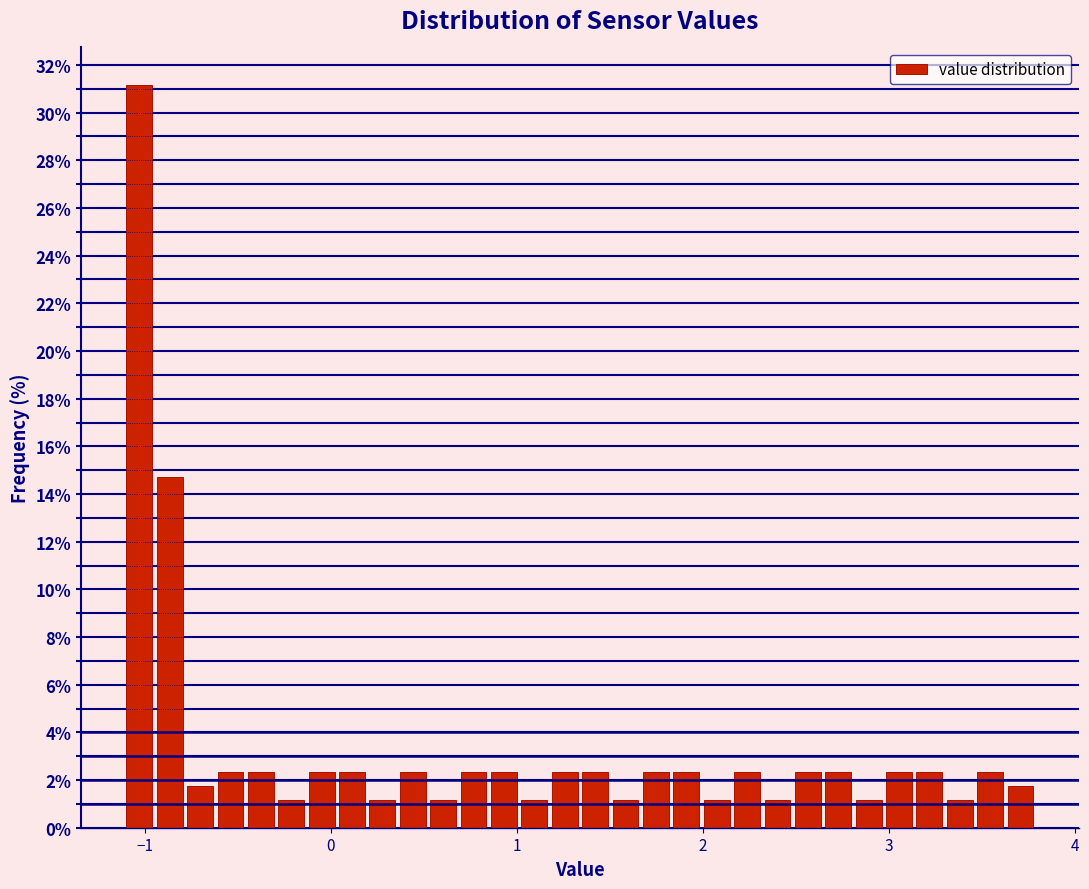

Around what value on the x-axis is the tallest bar? Give the approximate position of its centre, as read against the axis.

-1.0